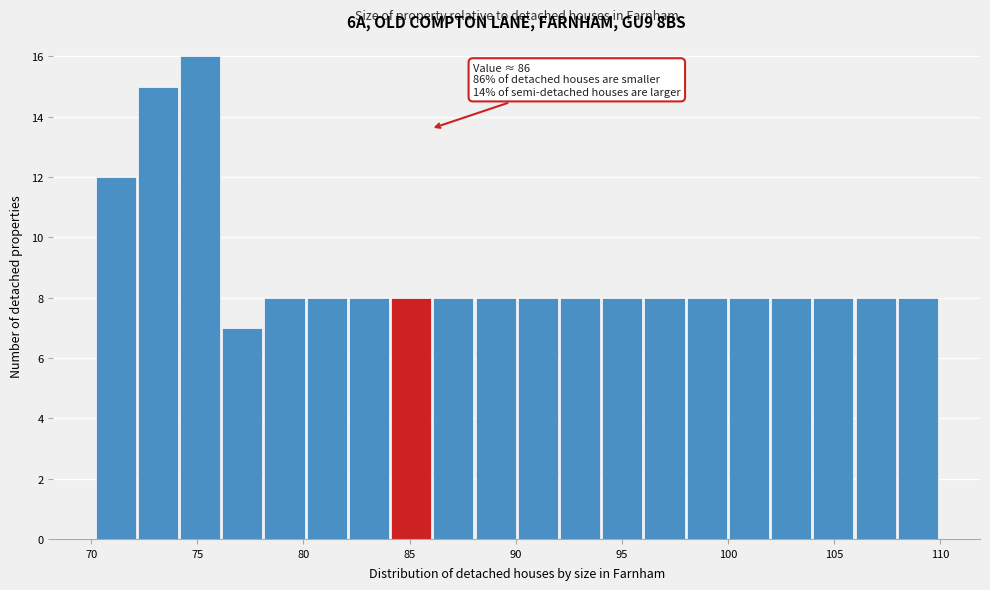

Read against the x-axis, roughly where is the centre of the tallest bar?

75.0